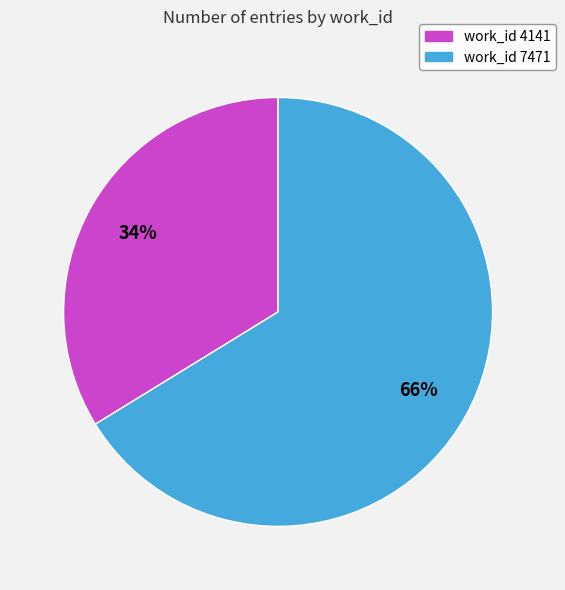

Count the number of slices in the pie.

2